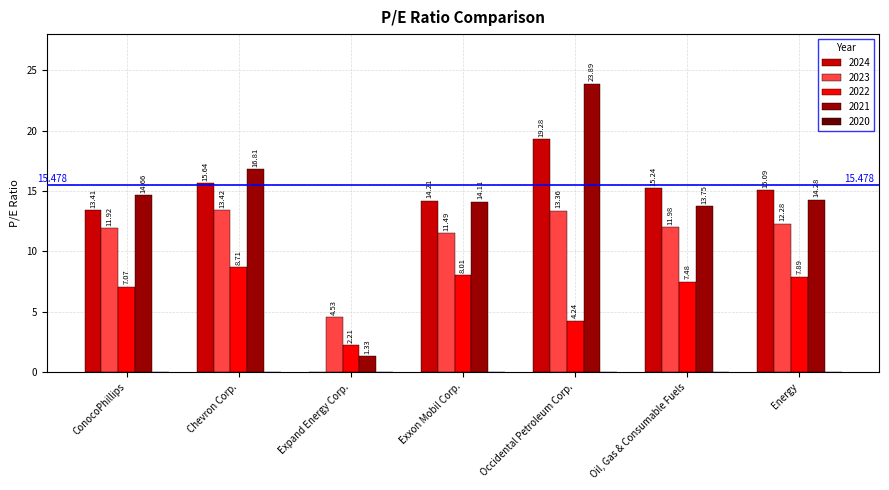

What is the sum of the 2021 values at Energy and ConocoPhillips?

28.9